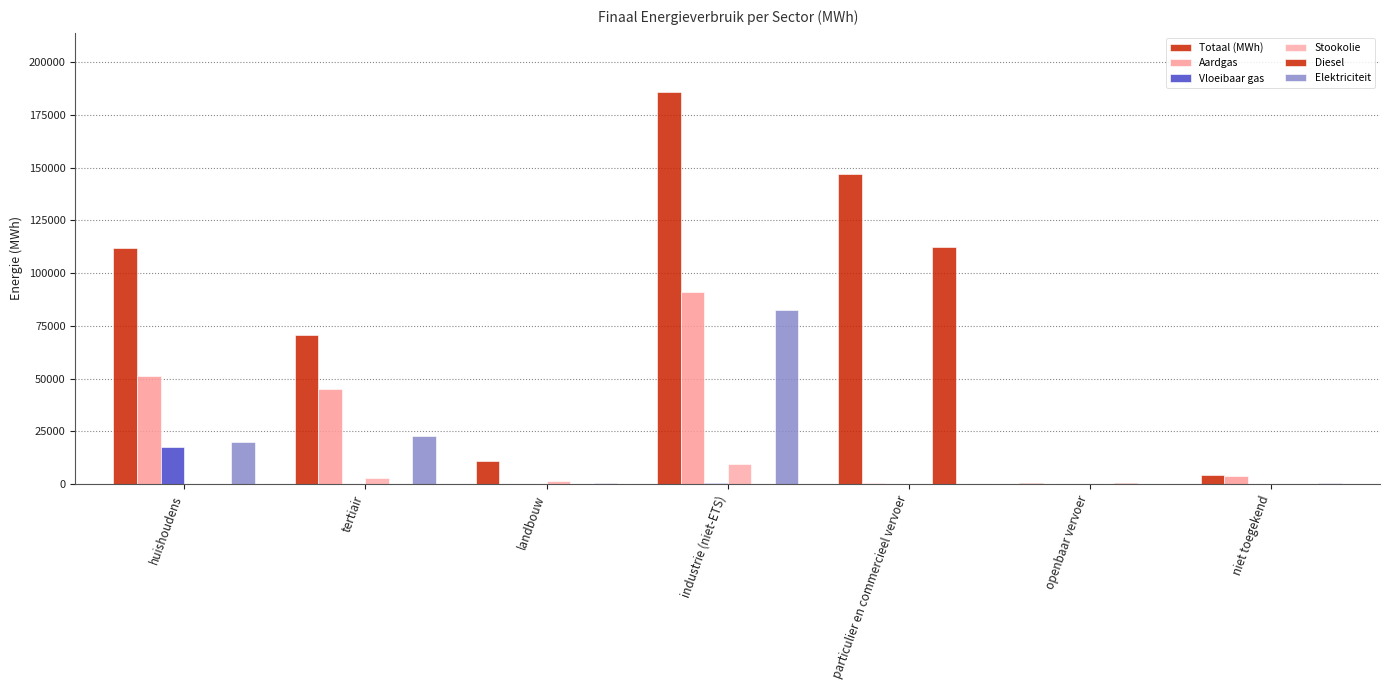

At landbouw, list the series in order from largest to smallest.

Totaal (MWh), Stookolie, Elektriciteit, Vloeibaar gas, Aardgas, Diesel